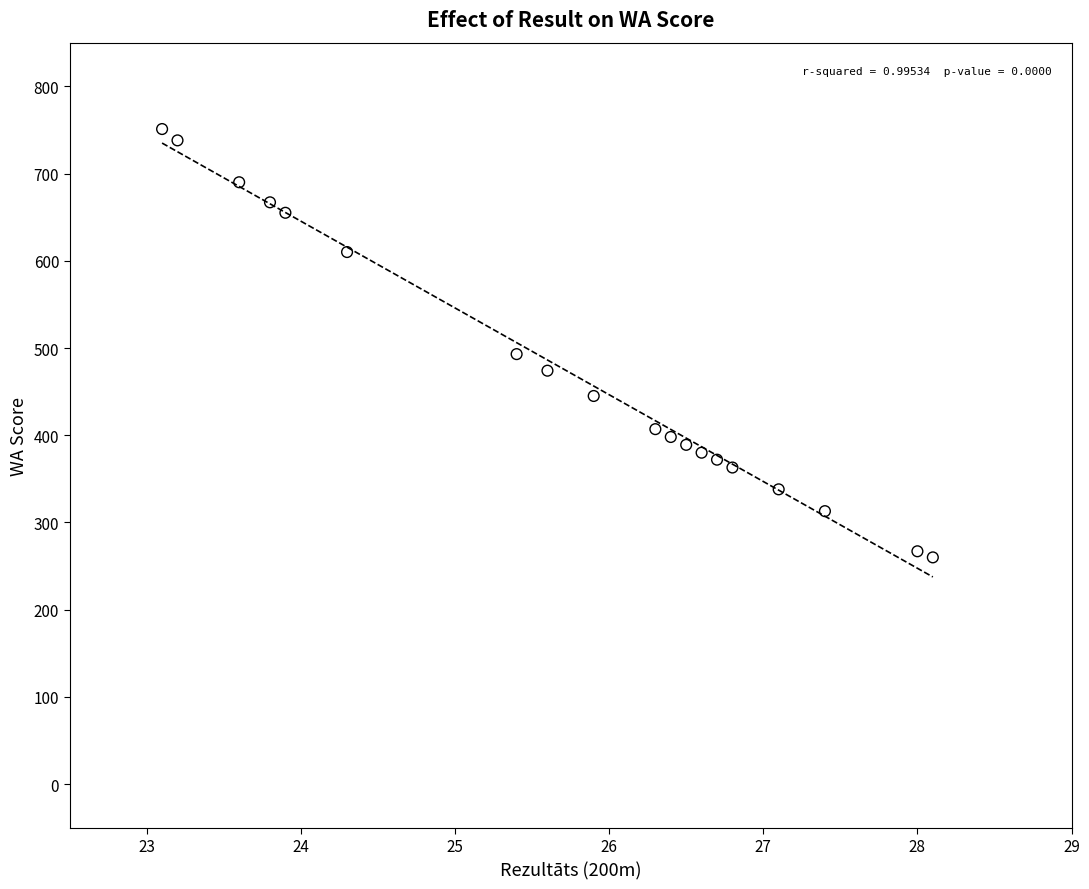

What is the range of Y values (max minus min)?

491